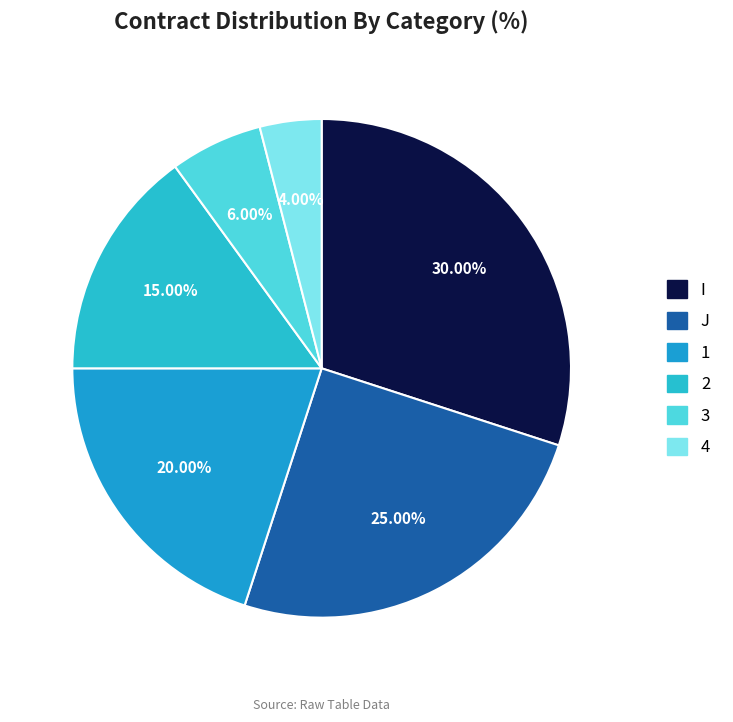

What percentage is NOT represented by 1?

80.0%